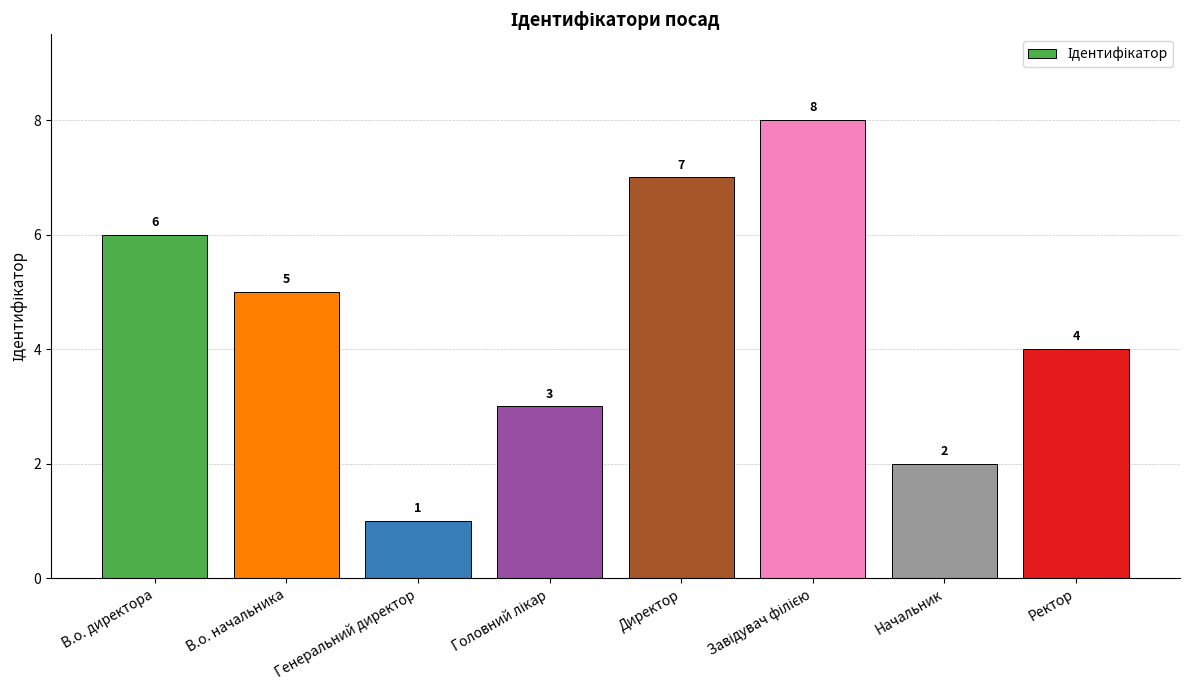

What is the sum of the values at В.о. директора and Ректор?

10